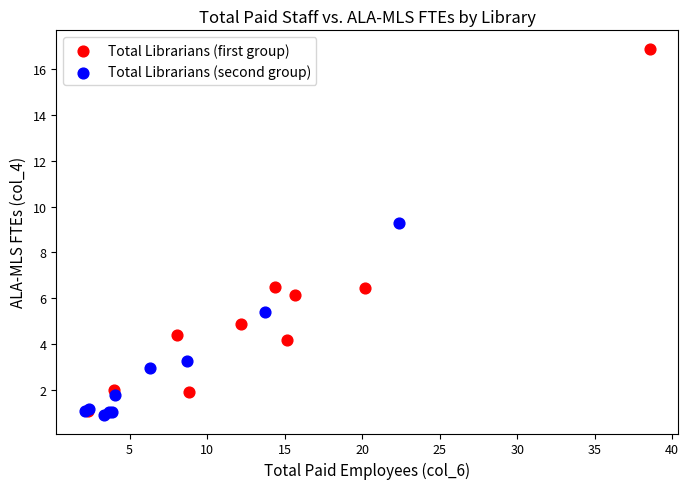

Which series reaches the maximum Y coordinate?

Total Librarians (first group)